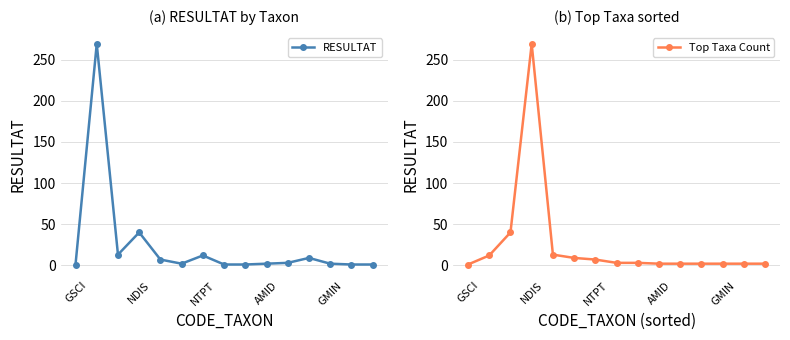

Is it true that Top Taxa Count equals 7 at NTPT?

True